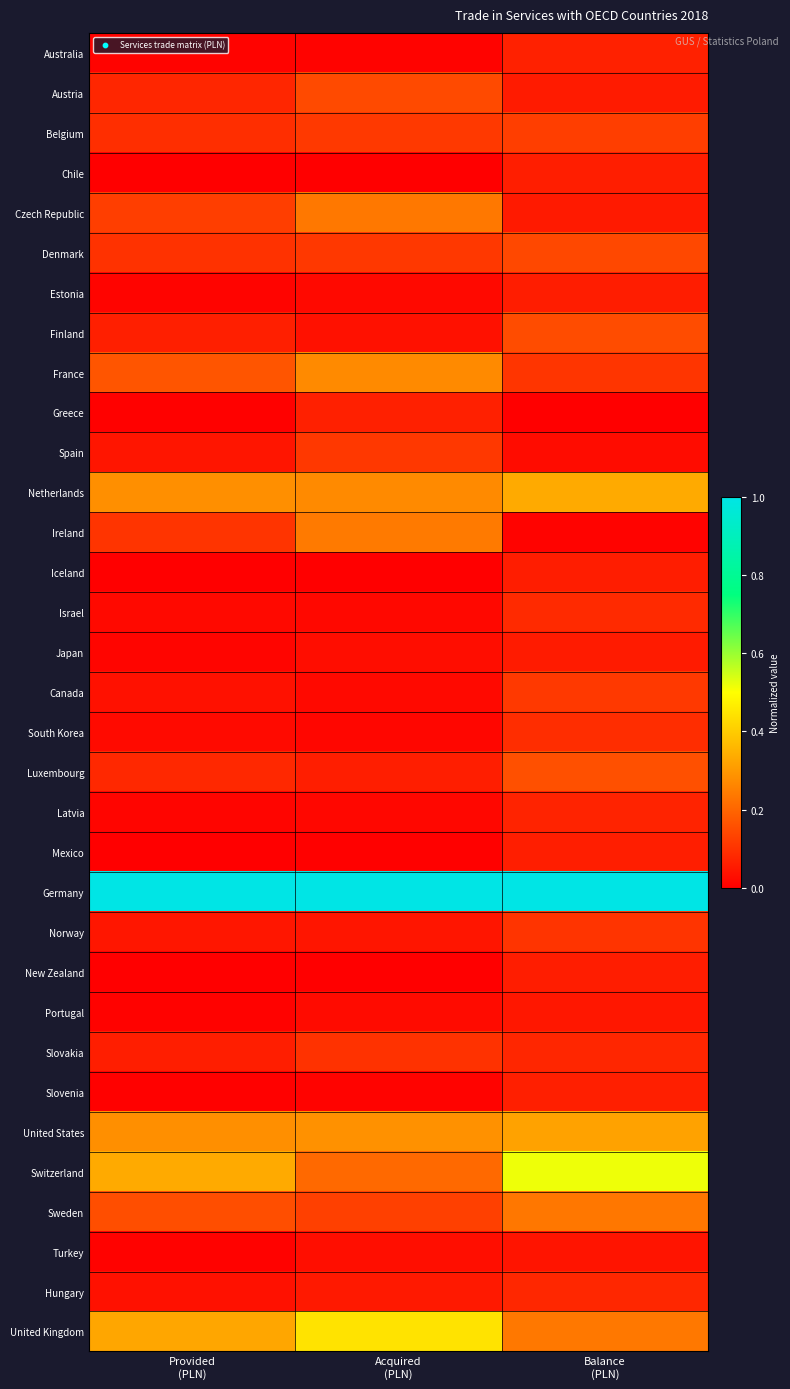

Reading left to right, what are all the values shown in this chart?

Australia: Provided
(PLN)=0.0	Acquired
(PLN)=0.0	Balance
(PLN)=0.1
Austria: Provided
(PLN)=0.1	Acquired
(PLN)=0.1	Balance
(PLN)=0.1
Belgium: Provided
(PLN)=0.1	Acquired
(PLN)=0.1	Balance
(PLN)=0.1
Chile: Provided
(PLN)=0.0	Acquired
(PLN)=0.0	Balance
(PLN)=0.1
Czech Republic: Provided
(PLN)=0.1	Acquired
(PLN)=0.2	Balance
(PLN)=0.1
Denmark: Provided
(PLN)=0.1	Acquired
(PLN)=0.1	Balance
(PLN)=0.1
Estonia: Provided
(PLN)=0.0	Acquired
(PLN)=0.0	Balance
(PLN)=0.1
Finland: Provided
(PLN)=0.1	Acquired
(PLN)=0.0	Balance
(PLN)=0.2
France: Provided
(PLN)=0.2	Acquired
(PLN)=0.3	Balance
(PLN)=0.1
Greece: Provided
(PLN)=0.0	Acquired
(PLN)=0.1	Balance
(PLN)=0.0
Spain: Provided
(PLN)=0.0	Acquired
(PLN)=0.1	Balance
(PLN)=0.0
Netherlands: Provided
(PLN)=0.3	Acquired
(PLN)=0.3	Balance
(PLN)=0.3
Ireland: Provided
(PLN)=0.1	Acquired
(PLN)=0.2	Balance
(PLN)=0.0
Iceland: Provided
(PLN)=0.0	Acquired
(PLN)=0.0	Balance
(PLN)=0.1
Israel: Provided
(PLN)=0.0	Acquired
(PLN)=0.0	Balance
(PLN)=0.1
Japan: Provided
(PLN)=0.0	Acquired
(PLN)=0.0	Balance
(PLN)=0.1
Canada: Provided
(PLN)=0.0	Acquired
(PLN)=0.0	Balance
(PLN)=0.1
South Korea: Provided
(PLN)=0.0	Acquired
(PLN)=0.0	Balance
(PLN)=0.1
Luxembourg: Provided
(PLN)=0.1	Acquired
(PLN)=0.1	Balance
(PLN)=0.2
Latvia: Provided
(PLN)=0.0	Acquired
(PLN)=0.0	Balance
(PLN)=0.1
Mexico: Provided
(PLN)=0.0	Acquired
(PLN)=0.0	Balance
(PLN)=0.1
Germany: Provided
(PLN)=1.0	Acquired
(PLN)=1.0	Balance
(PLN)=1.0
Norway: Provided
(PLN)=0.0	Acquired
(PLN)=0.0	Balance
(PLN)=0.1
New Zealand: Provided
(PLN)=0.0	Acquired
(PLN)=0.0	Balance
(PLN)=0.1
Portugal: Provided
(PLN)=0.0	Acquired
(PLN)=0.0	Balance
(PLN)=0.0
Slovakia: Provided
(PLN)=0.1	Acquired
(PLN)=0.1	Balance
(PLN)=0.1
Slovenia: Provided
(PLN)=0.0	Acquired
(PLN)=0.0	Balance
(PLN)=0.1
United States: Provided
(PLN)=0.3	Acquired
(PLN)=0.3	Balance
(PLN)=0.3
Switzerland: Provided
(PLN)=0.3	Acquired
(PLN)=0.2	Balance
(PLN)=0.5
Sweden: Provided
(PLN)=0.2	Acquired
(PLN)=0.1	Balance
(PLN)=0.2
Turkey: Provided
(PLN)=0.0	Acquired
(PLN)=0.0	Balance
(PLN)=0.0
Hungary: Provided
(PLN)=0.0	Acquired
(PLN)=0.1	Balance
(PLN)=0.1
United Kingdom: Provided
(PLN)=0.3	Acquired
(PLN)=0.4	Balance
(PLN)=0.2